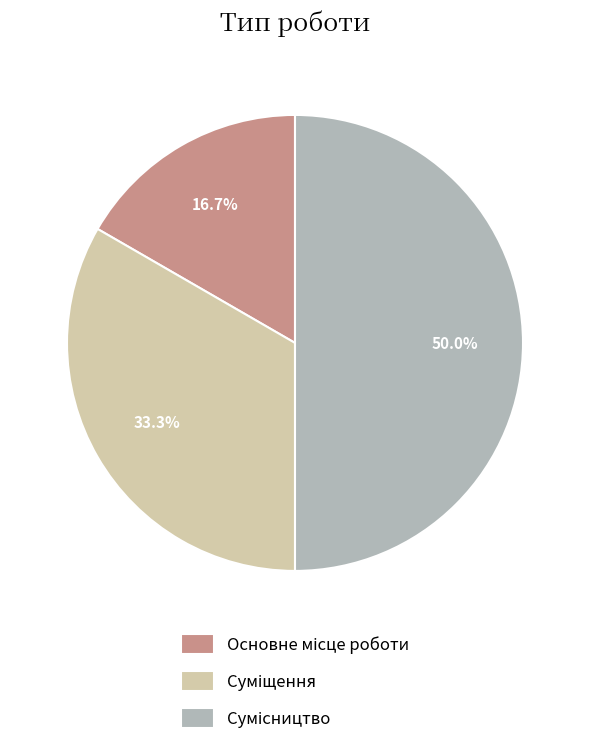

How many segments does this pie chart have?

3